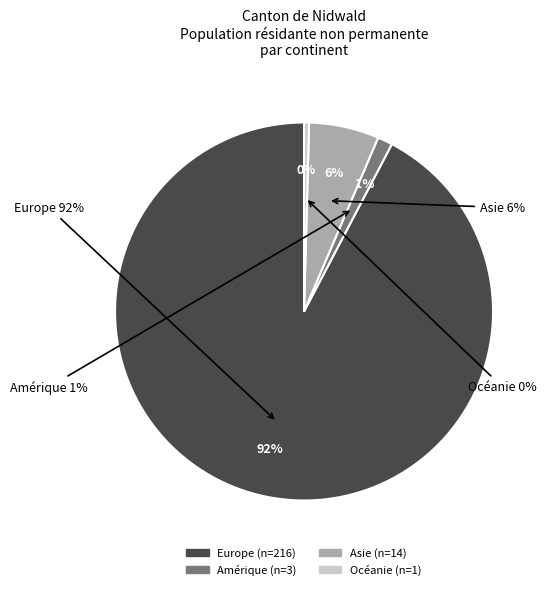

Rank the categories by value from highest to lowest.

Europe, Asie, Amérique, Océanie